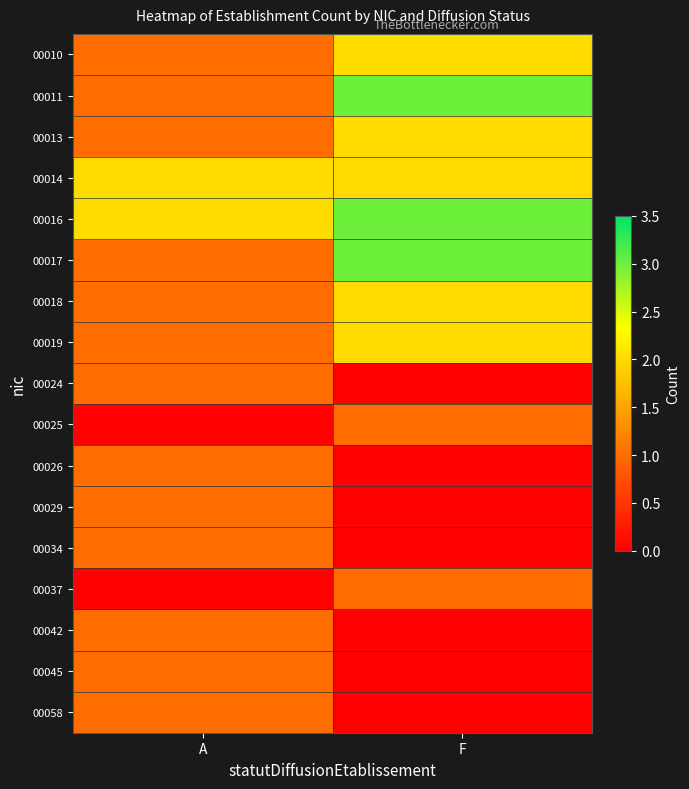

How many series are shown in this chart?

17